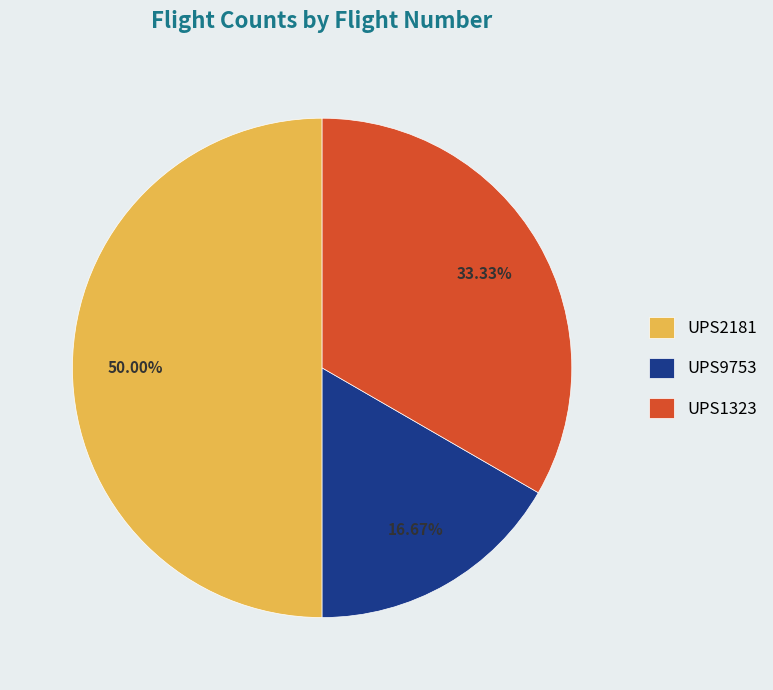

To the nearest percent, what portion does UPS9753 represent?

17%